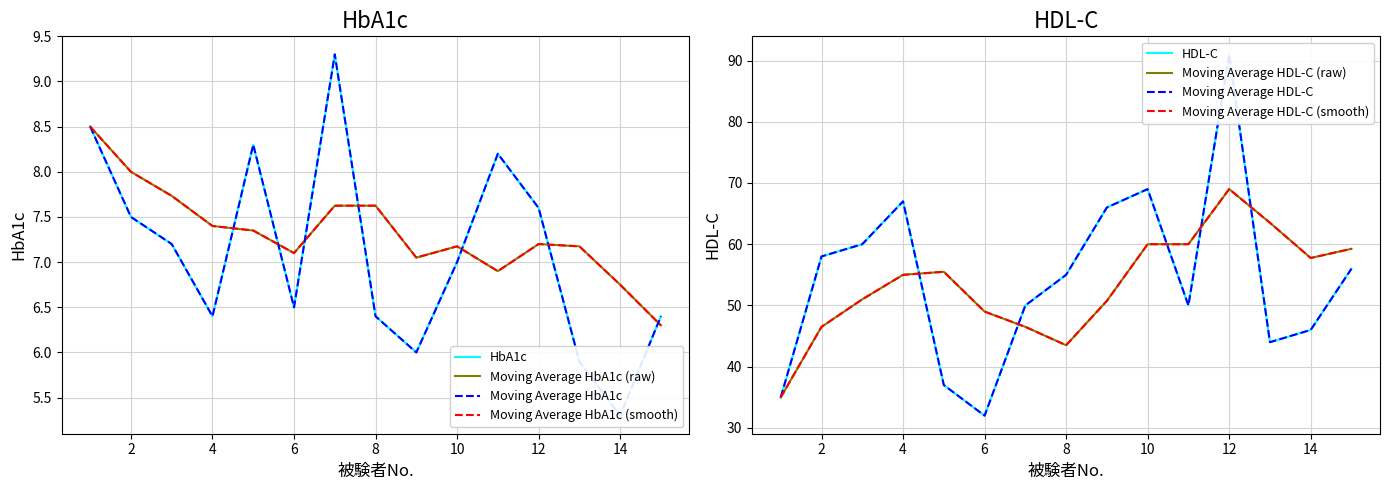

How many values in the HbA1c series are below 7?

7